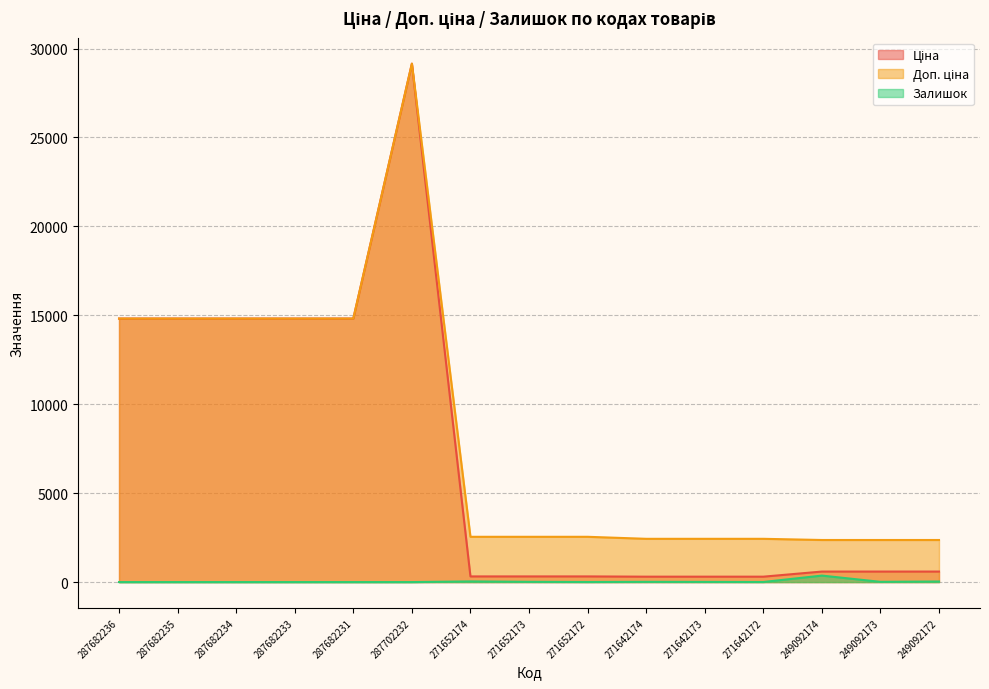

What value does the Ціна series have at 249092172?

591.6